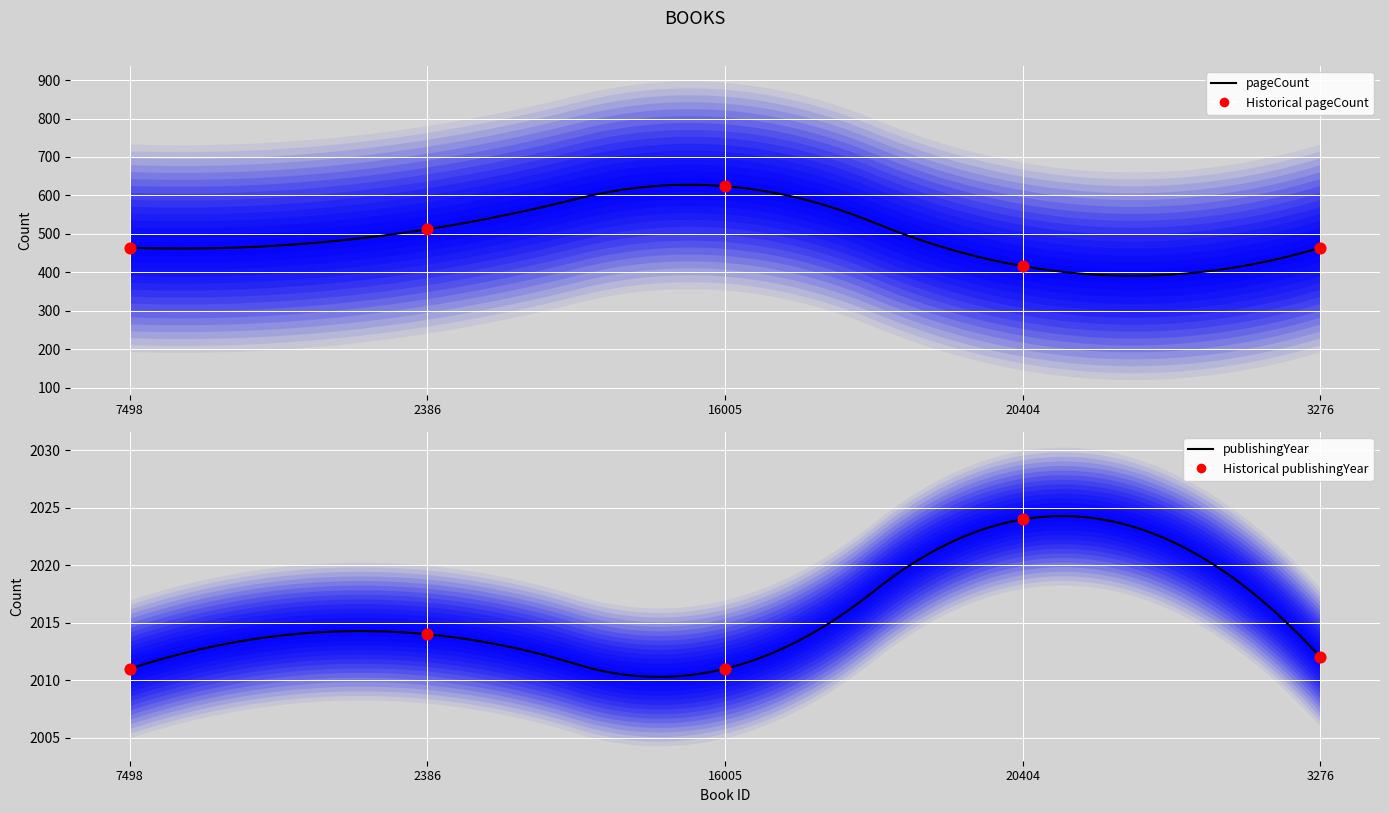

Is the value of publishingYear at 2386 greater than the value of pageCount at 20404?

No